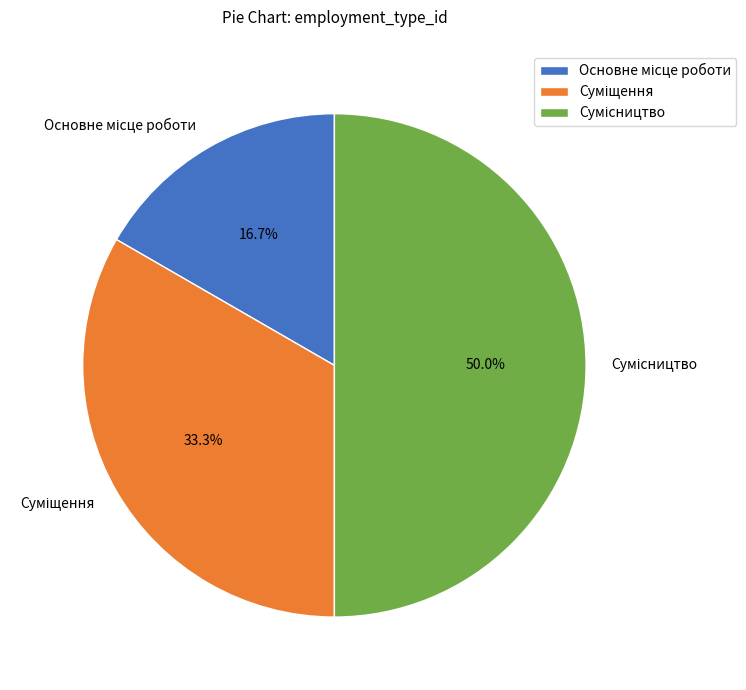

Count the number of slices in the pie.

3